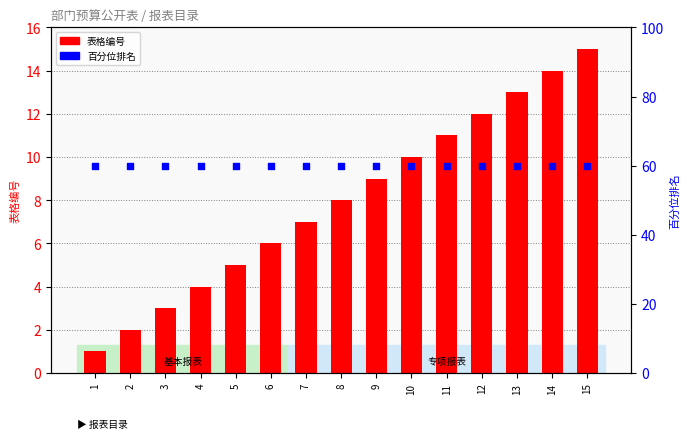

Which series has the largest total across all categories?

百分位排名